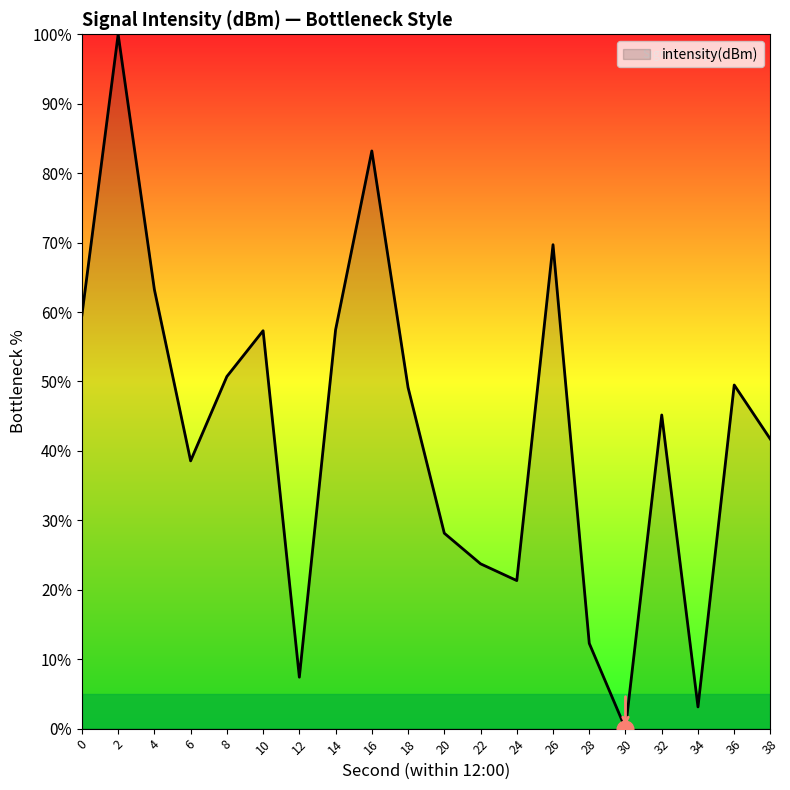

Where is the first local minimum?

6